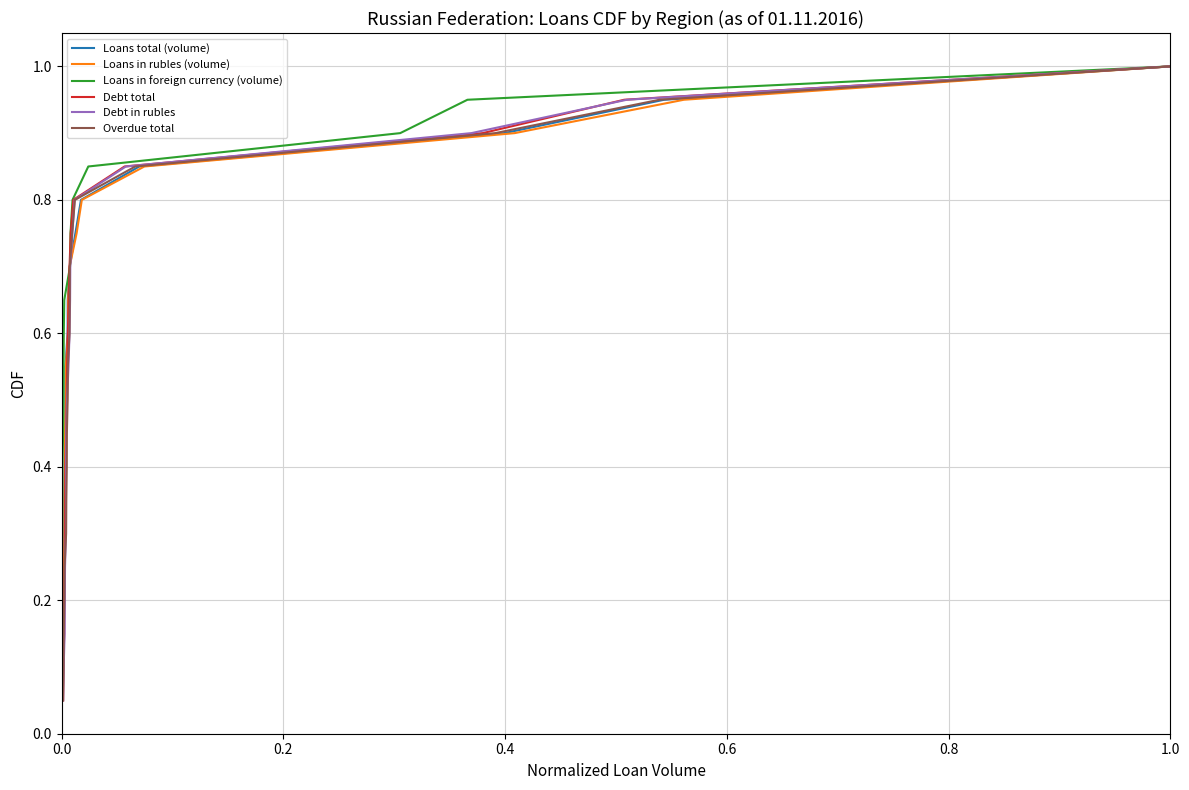

True or false: Loans total (volume) and Loans in rubles (volume) intersect in this chart.

False